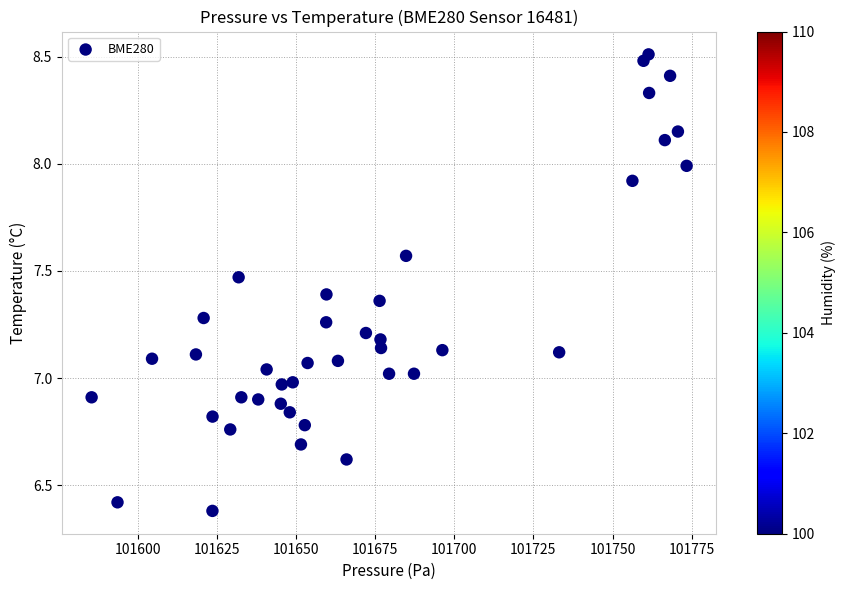

What is the range of Y values (max minus min)?

2.1